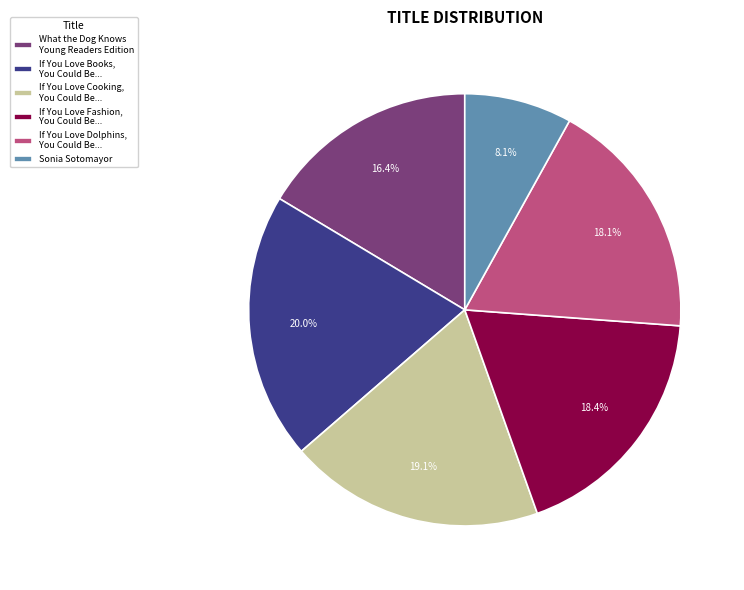

To the nearest percent, what is the average slice percentage?

17%